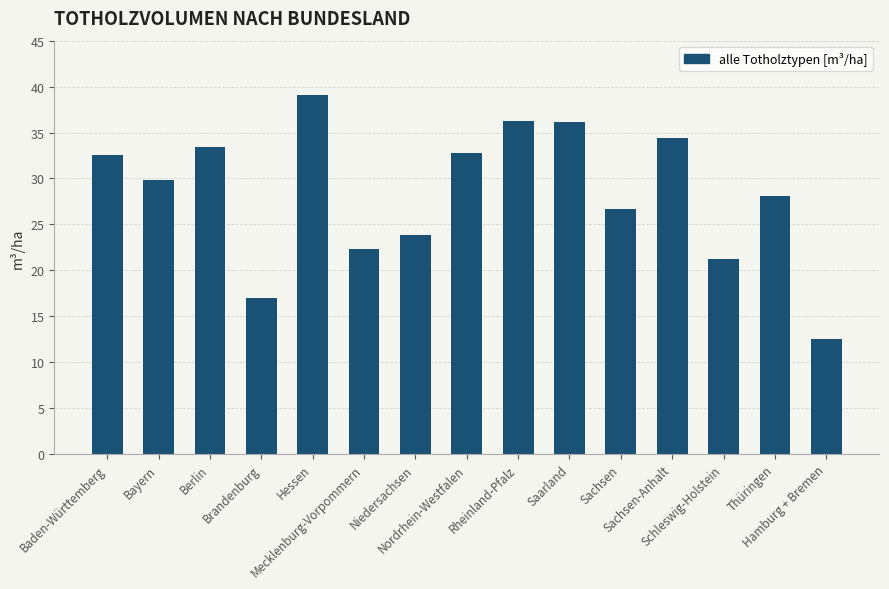

What is the value of the 3rd bar from the left?

33.4